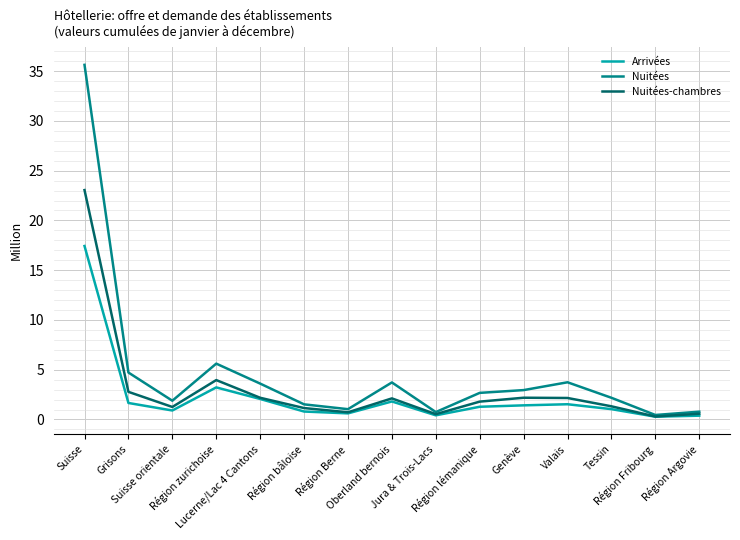

List the series in order of their peak value, lowest first.

Arrivées, Nuitées-chambres, Nuitées